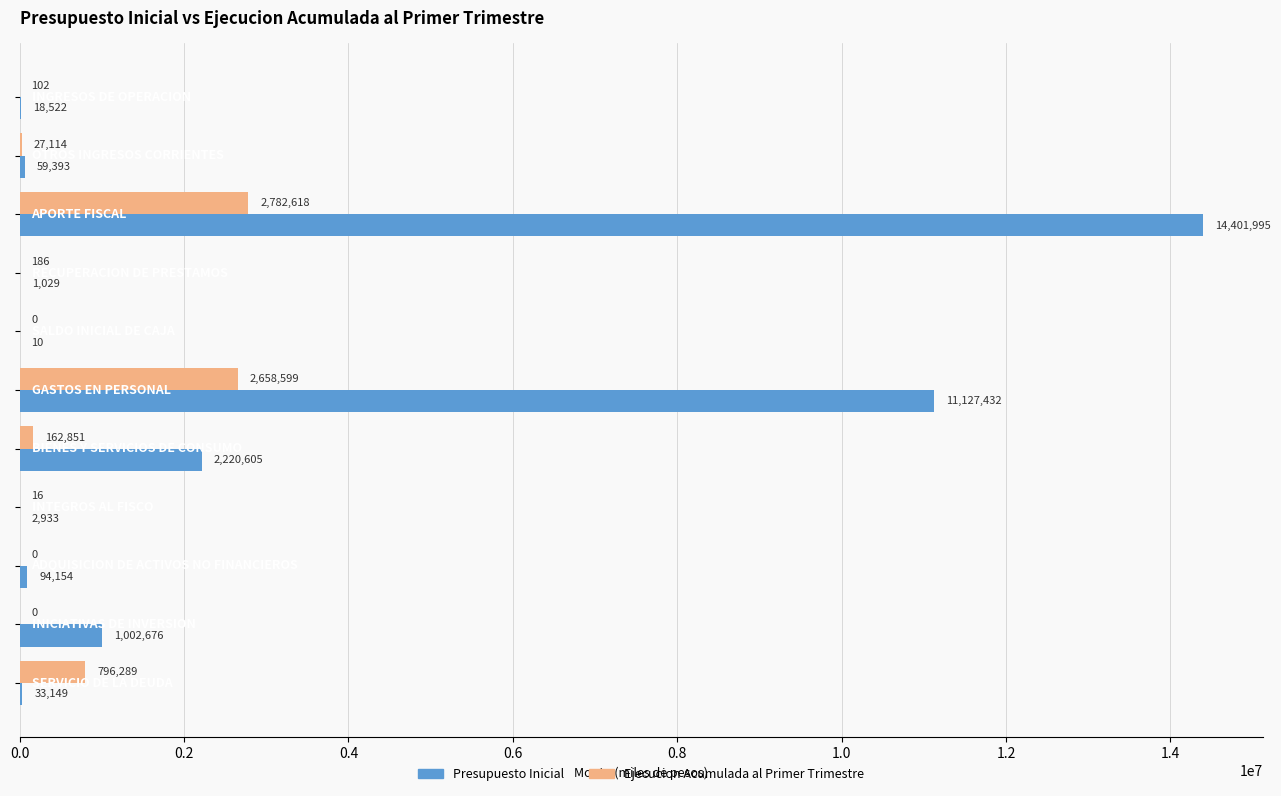

Which series has the largest total across all categories?

Presupuesto Inicial